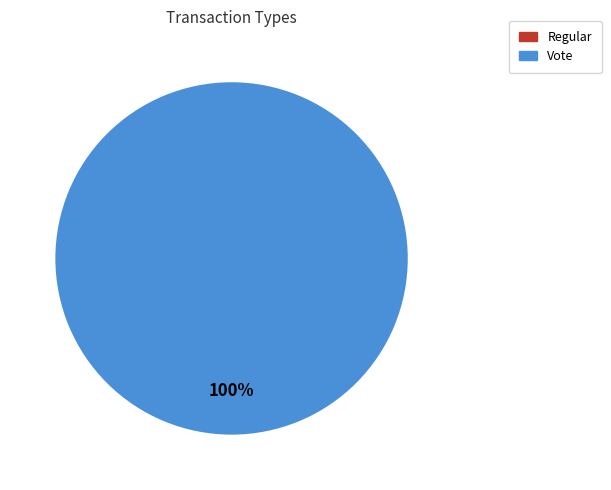

How many slices are in this pie chart?

2